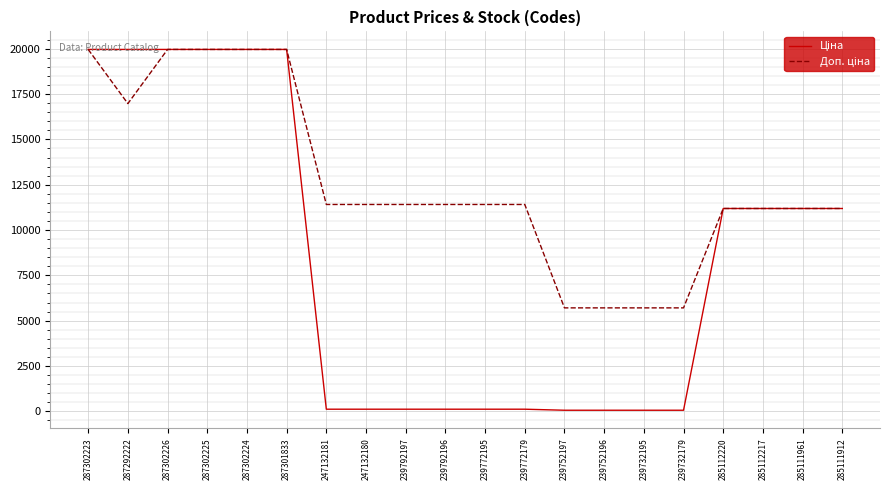

Reading left to right, list all the values displayed in this chart.

Ціна: 19964.2	19964.2	19964.2	19964.2	19964.2	19964.2	114.1	114.1	114.1	114.1	114.1	114.1	57.0	57.0	57.0	57.0	11188.2	11188.2	11188.2	11188.2
Доп. ціна: 19964.2	16976.3	19964.2	19964.2	19964.2	19964.2	11410.0	11410.0	11410.0	11410.0	11410.0	11410.0	5705.0	5705.0	5705.0	5705.0	11188.2	11188.2	11188.2	11188.2